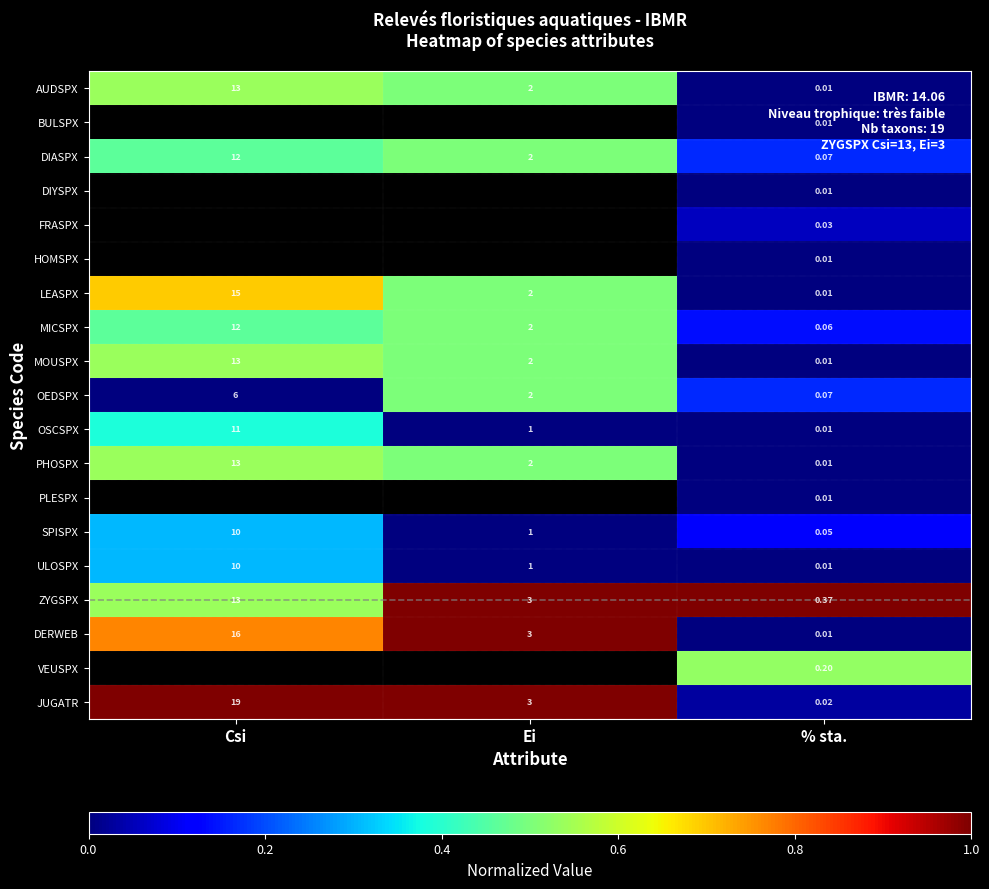

Which category has the lowest value in the ULOSPX series?

% sta.